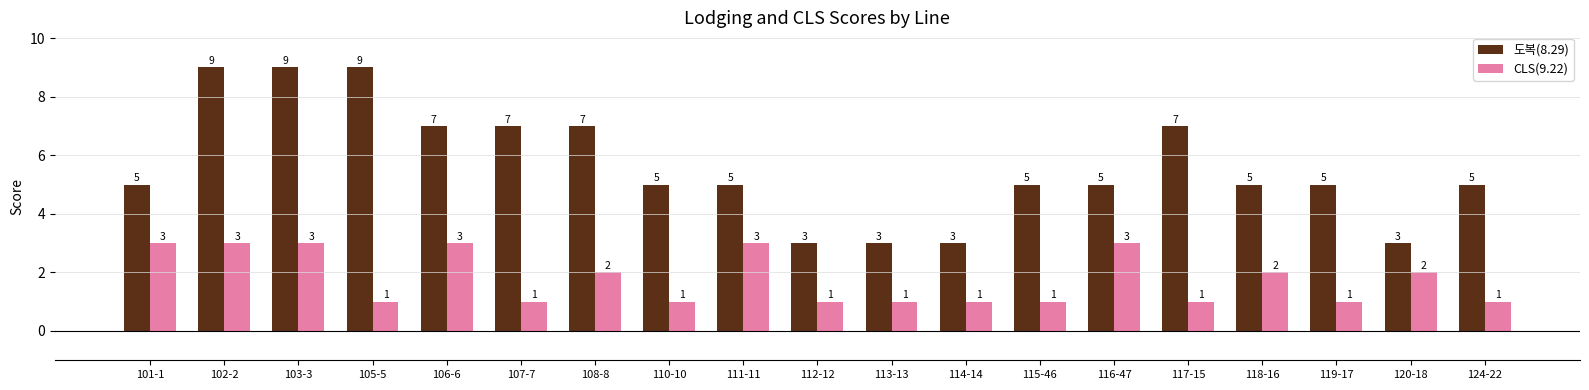

Between 120-18 and 124-22, which series saw the biggest shift?

도복(8.29)